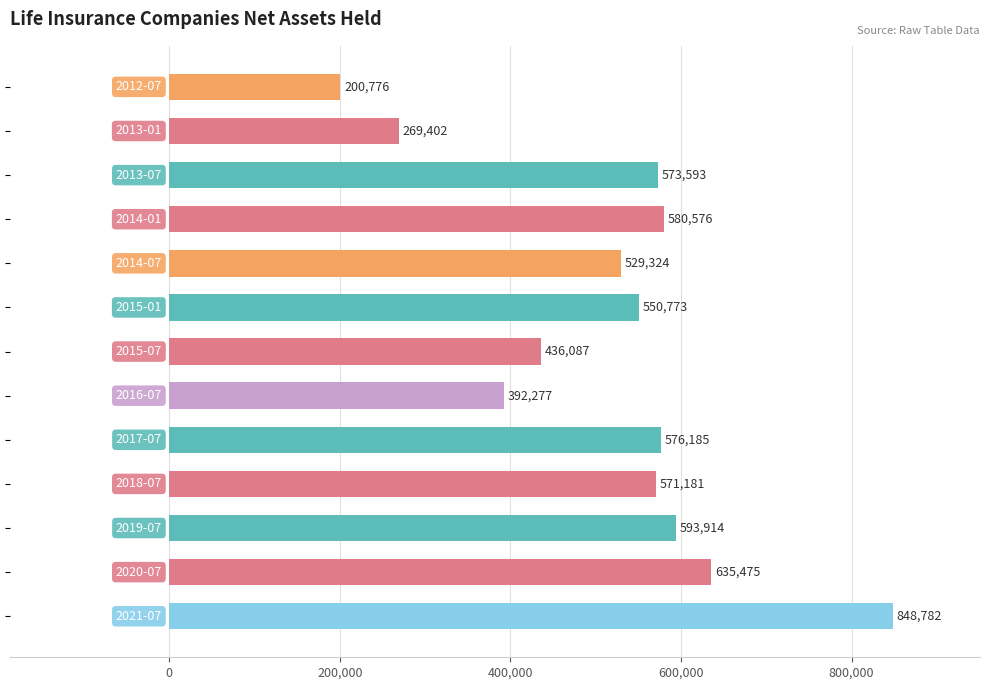

What is the difference between the maximum and minimum values?

648006